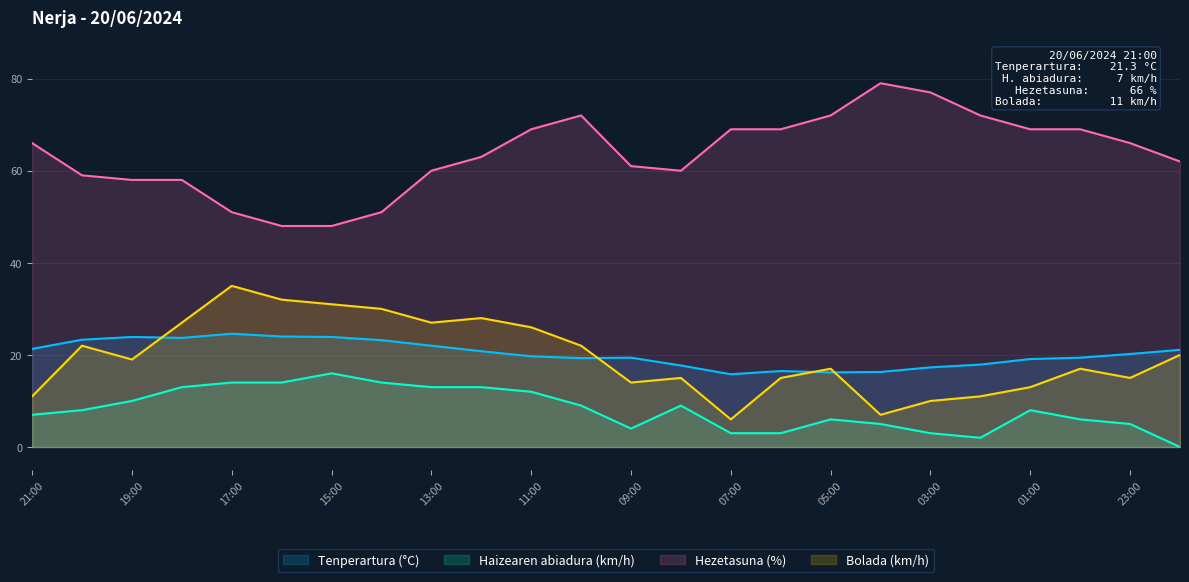

At which label does Hezetasuna (%) reach its minimum?

16:00